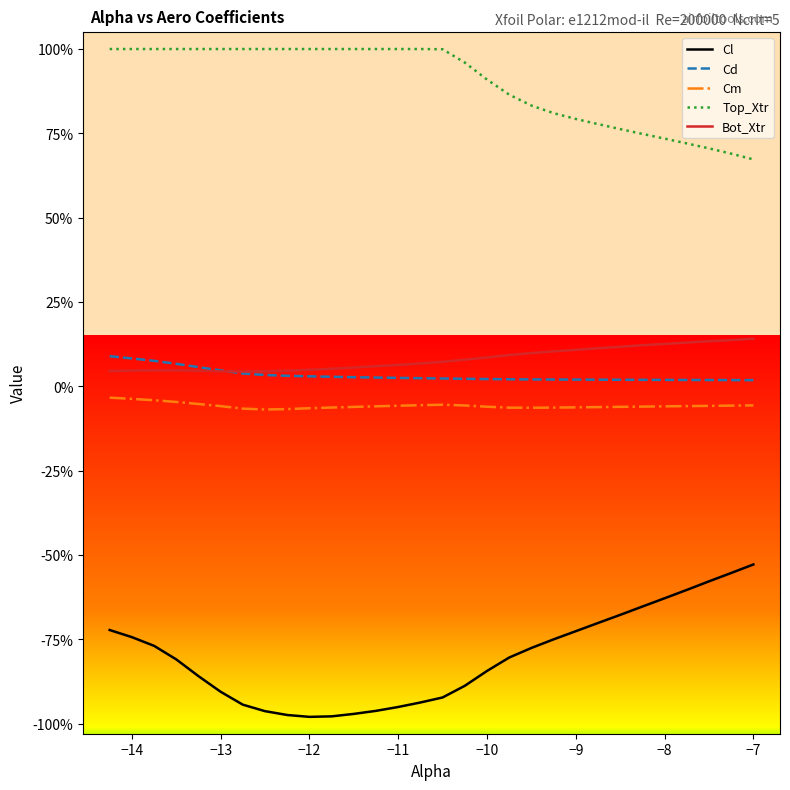

Which series has the largest range (max minus min)?

Cl